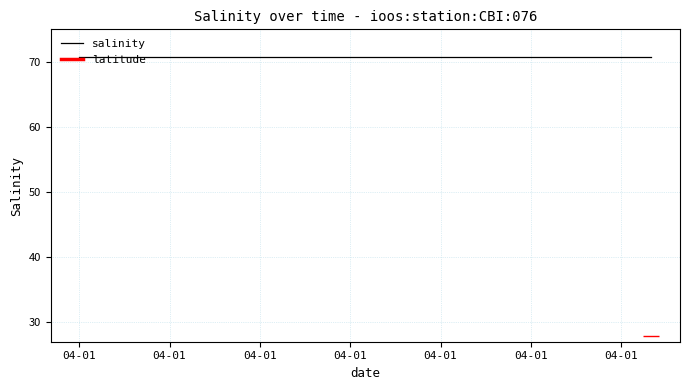

What are all the series names shown in the legend?

salinity, latitude